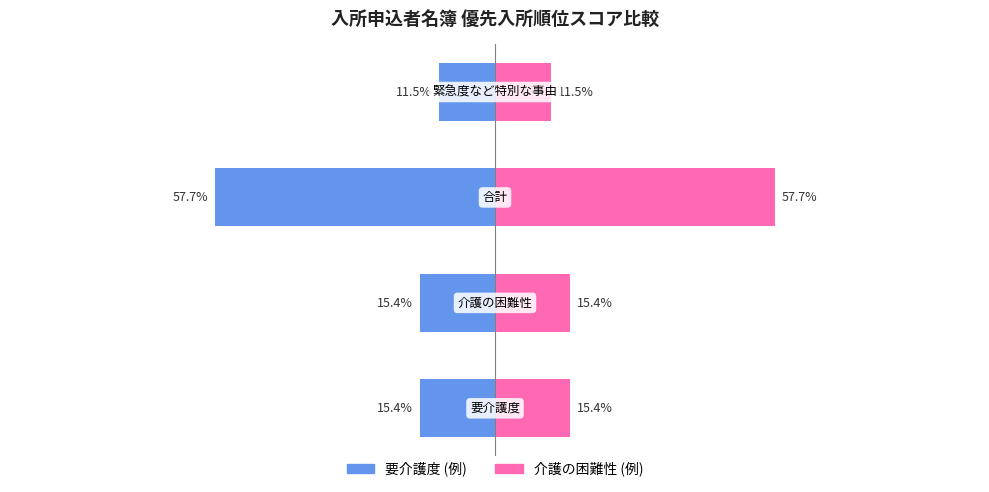

How many data points in 要介護度 (例) are less than -15?

3